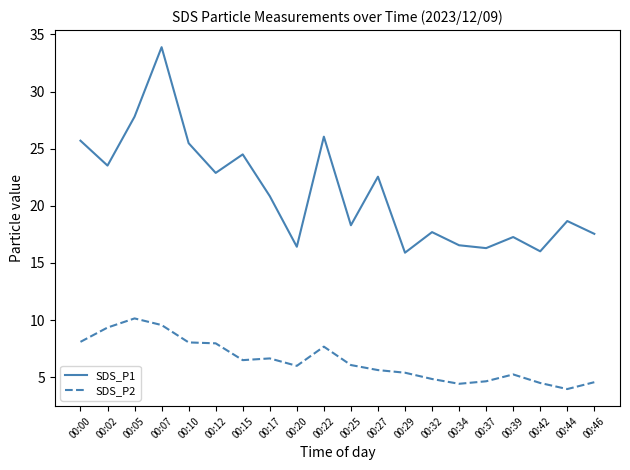

The value of SDS_P1 at 00:00 is 25.7. True or false?

True